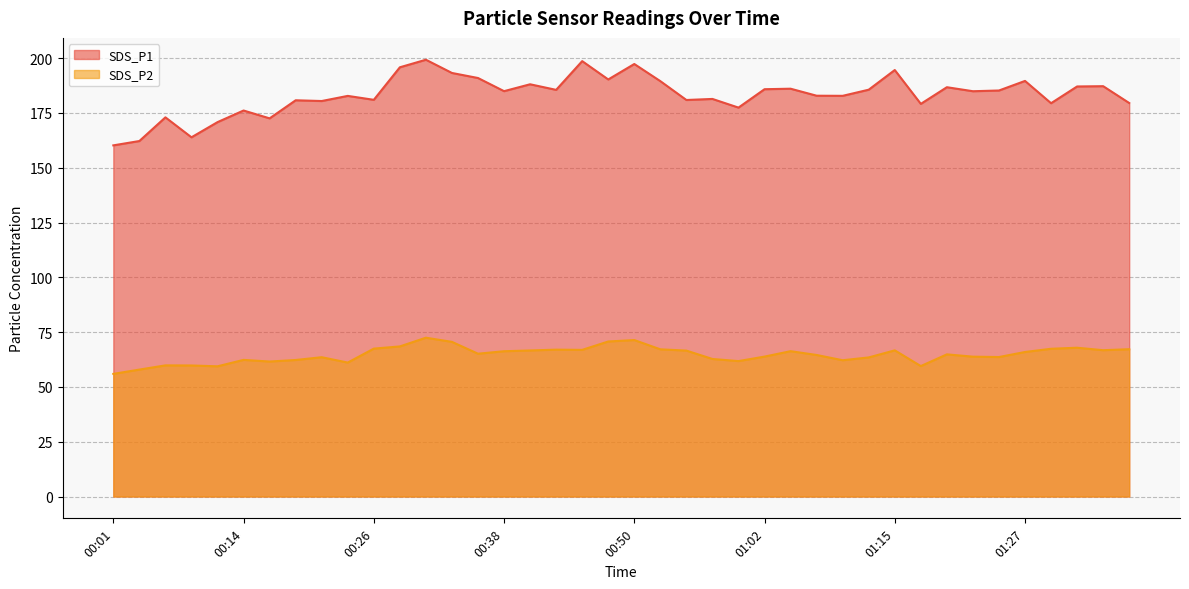

What is the sum of the SDS_P2 values at 00:48 and 01:37?

137.9